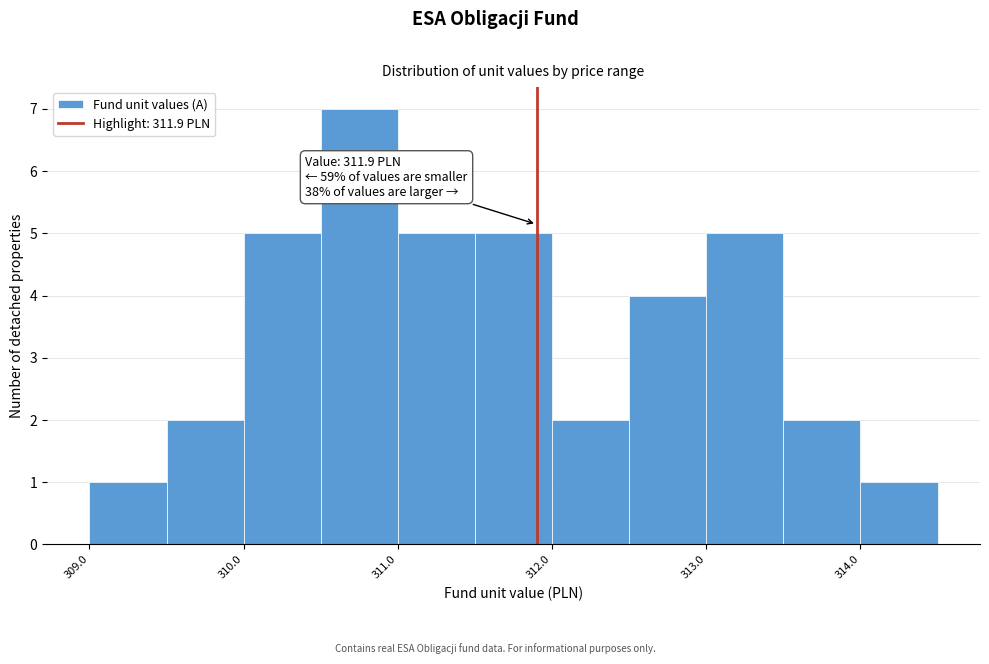

Which range on the x-axis has the tallest bar?

310.5 to 311.0